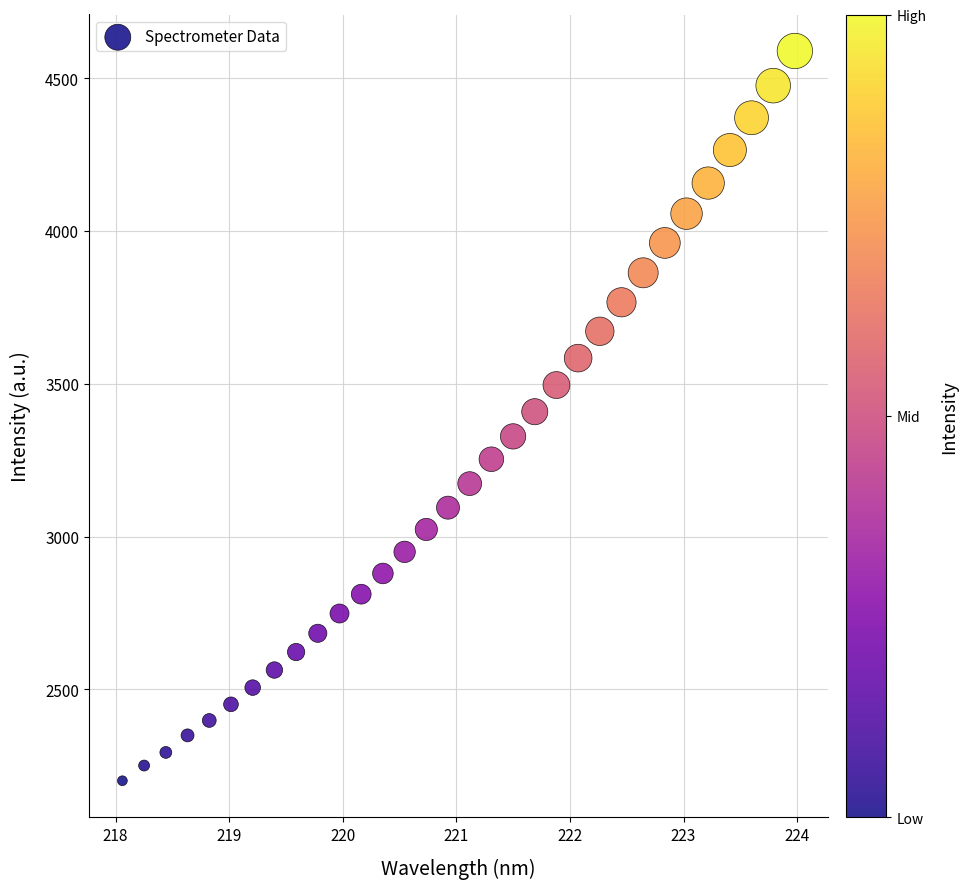

What is the range of X values (max minus min)?

5.9